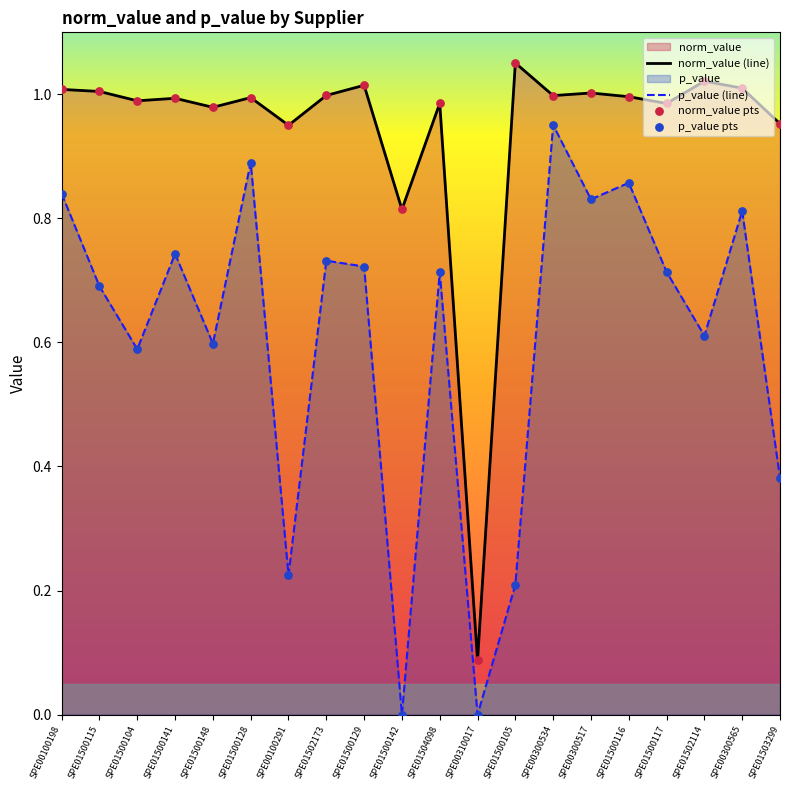

Is the value of p_value pts at SPE01500105 greater than the value of norm_value pts at SPE00310017?

Yes